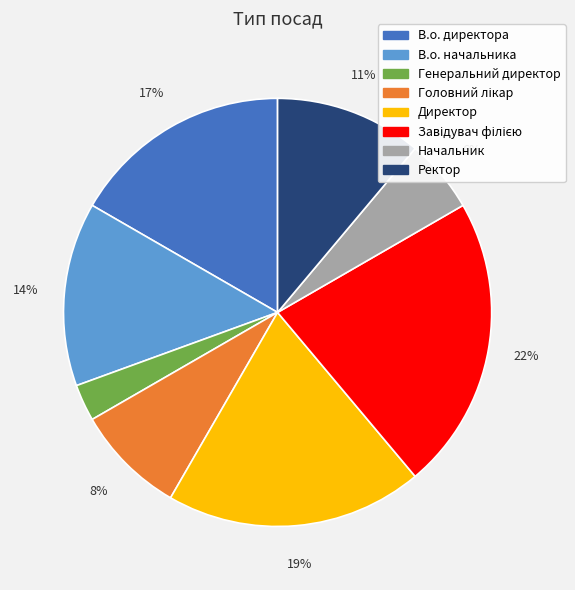

To the nearest percent, what is the difference between the Генеральний директор and Ректор slice percentages?

8%